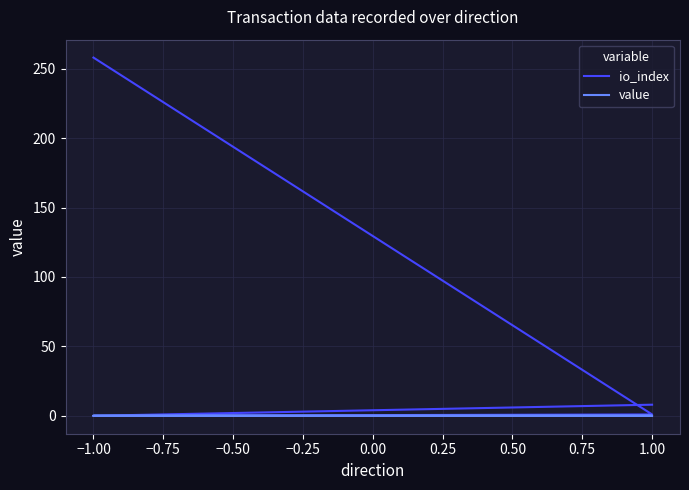

Which series changed the most between −1.25 and −0.75?

io_index